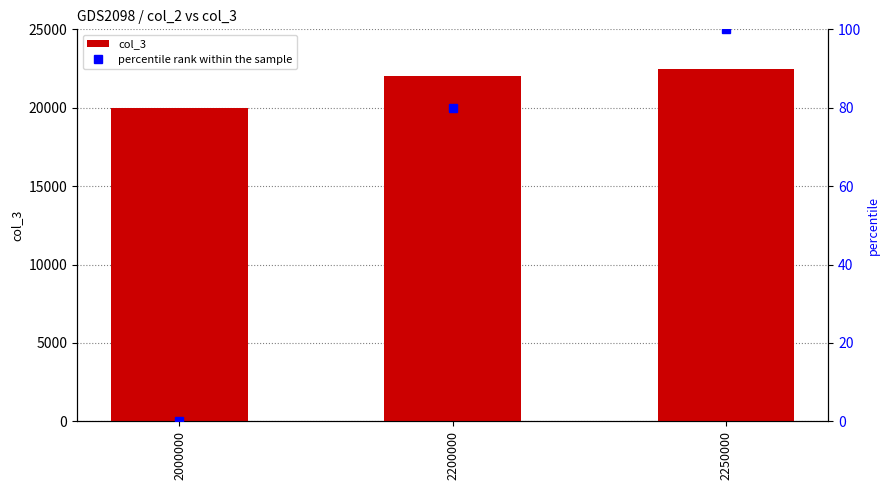

At 2200000, list the series in order from largest to smallest.

col_3, percentile rank within the sample